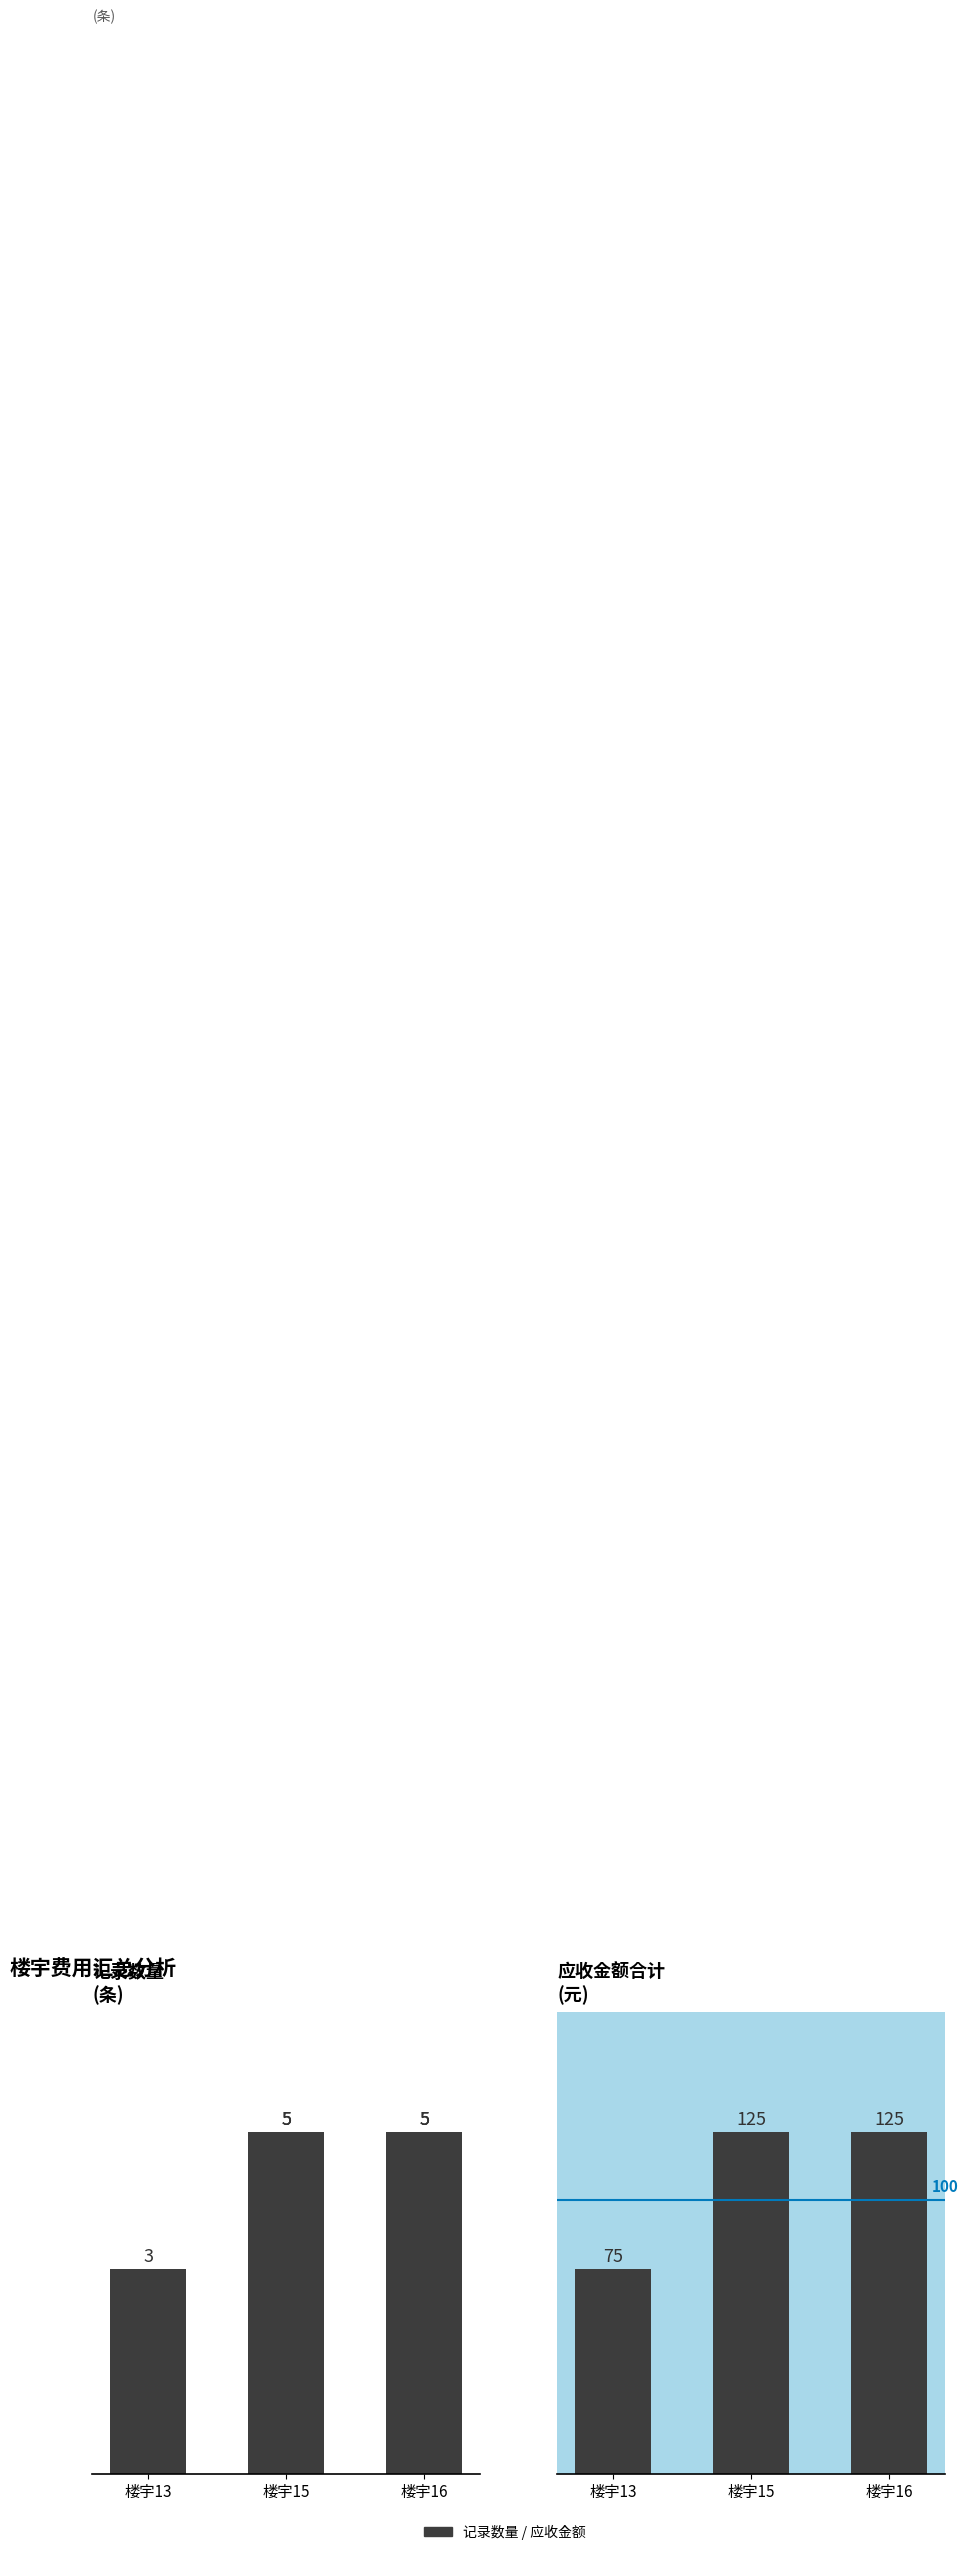

What is the greatest value displayed?

125